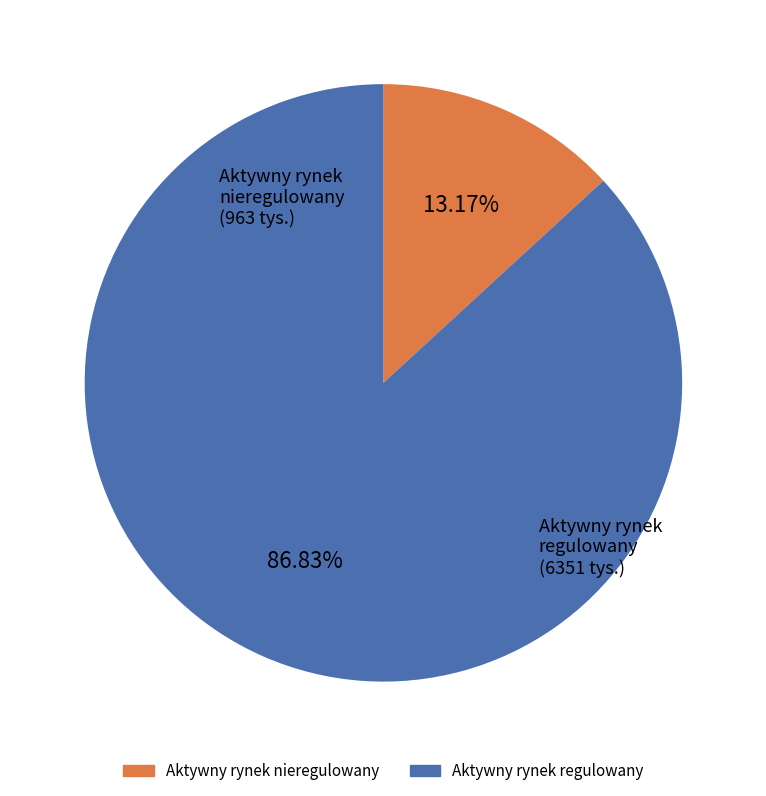

Count the number of slices in the pie.

2